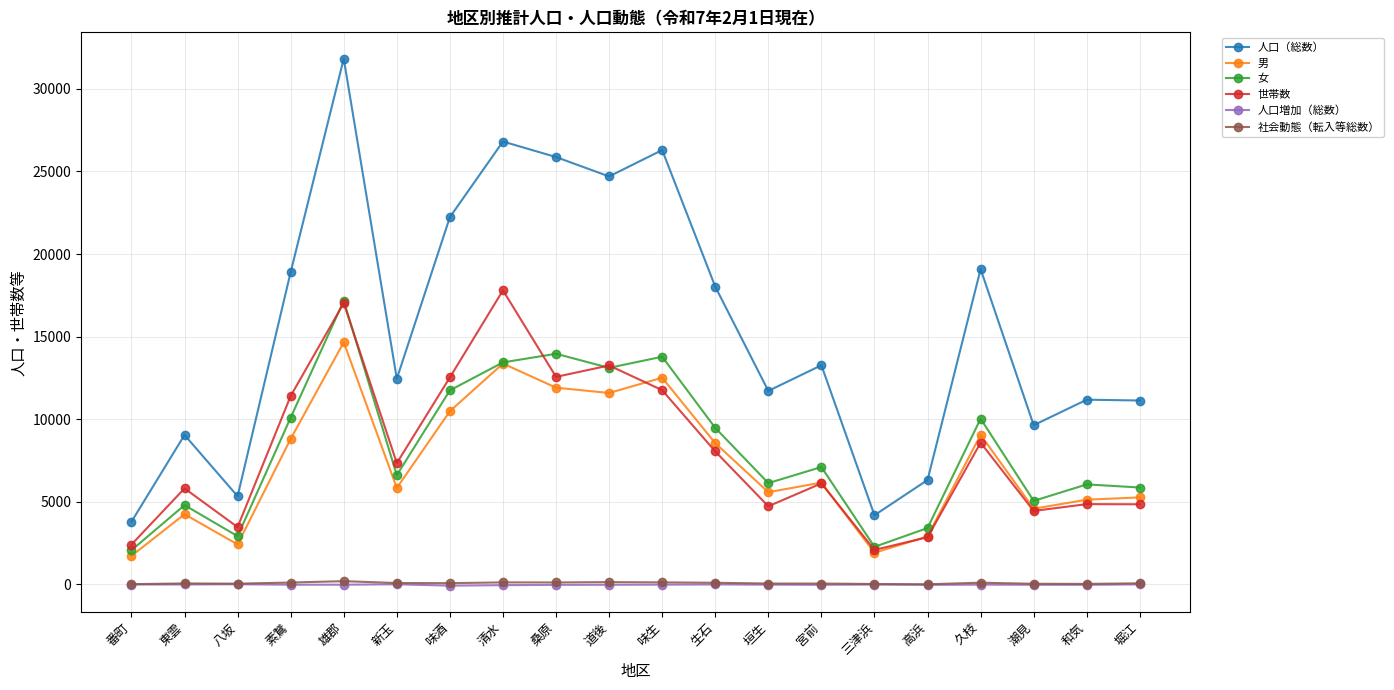

What is the average value of the 女 series?

8256